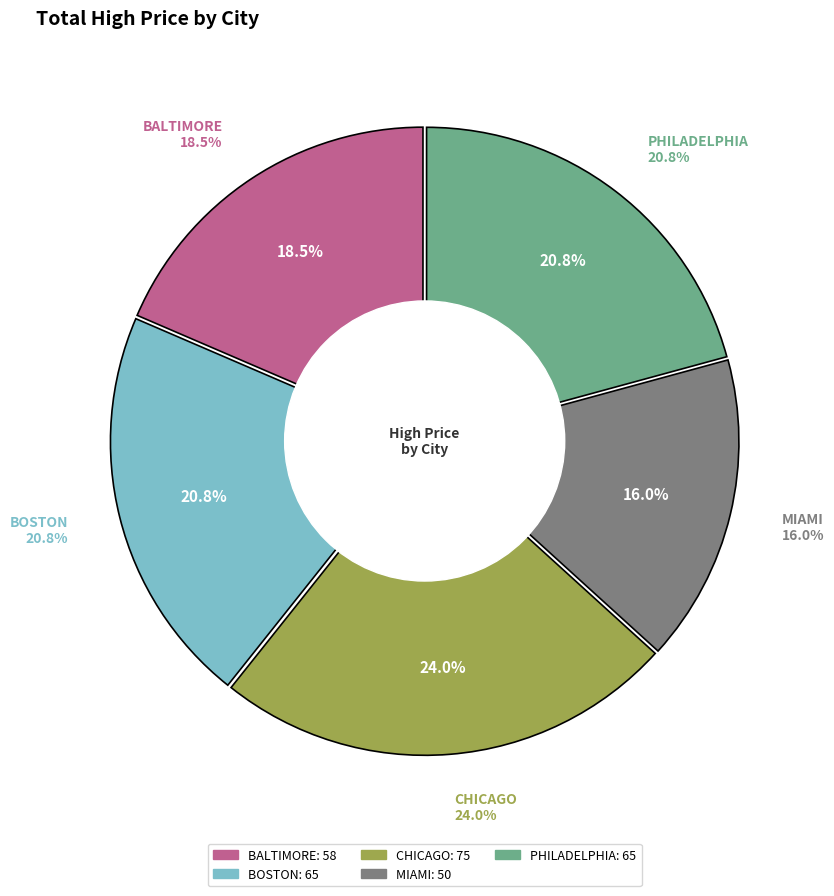

How many slices are in this pie chart?

5